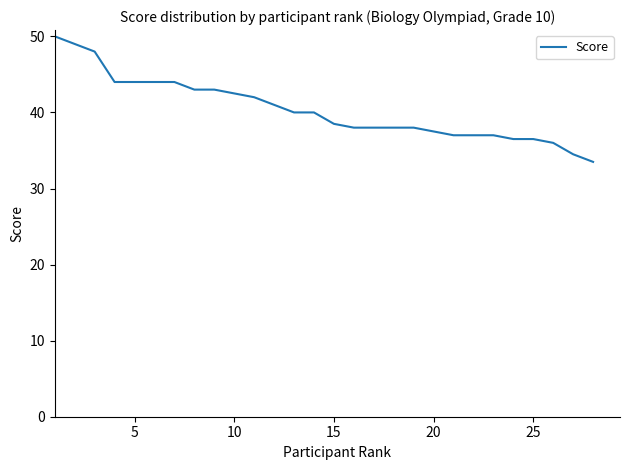

What is the maximum value shown in the chart?

50.0